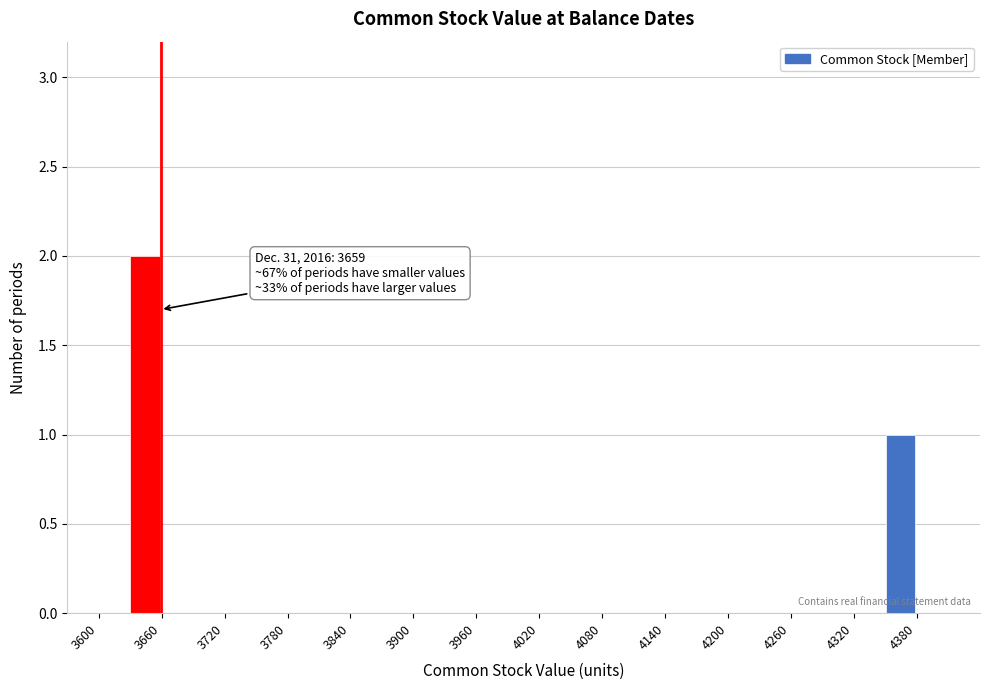

Read against the x-axis, roughly where is the centre of the tallest bar?

3640